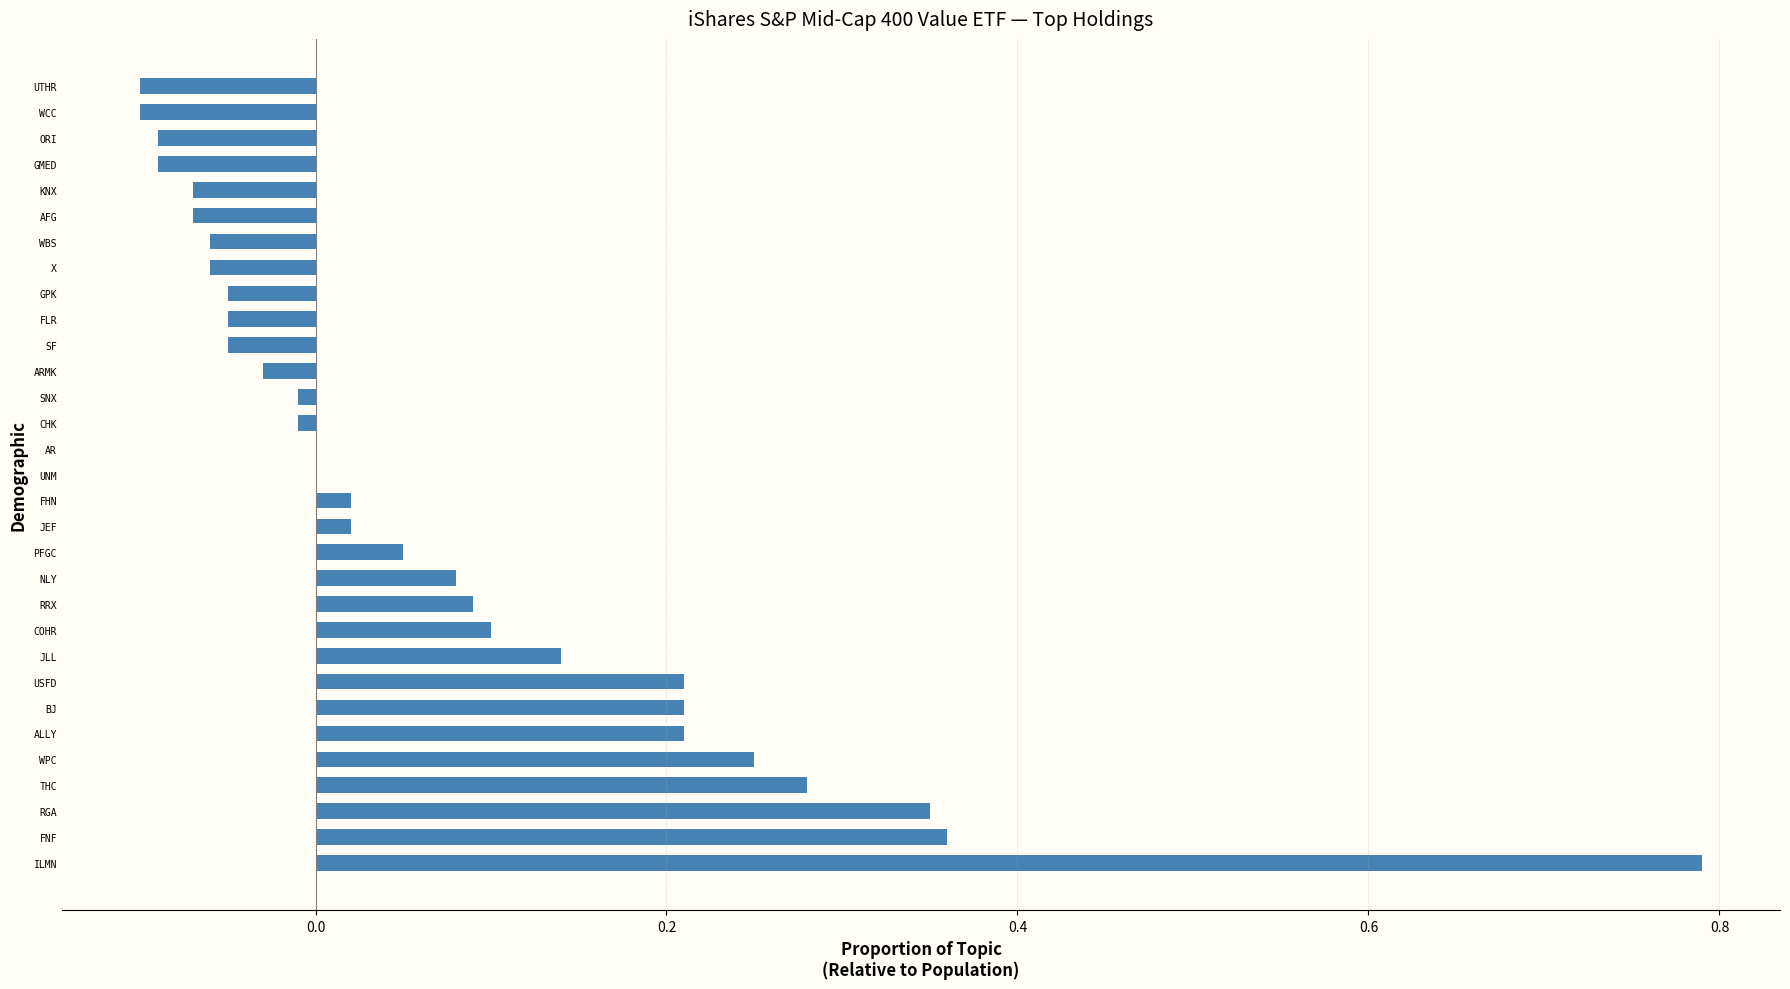

Is it true that the value at SNX is -0.0?

True